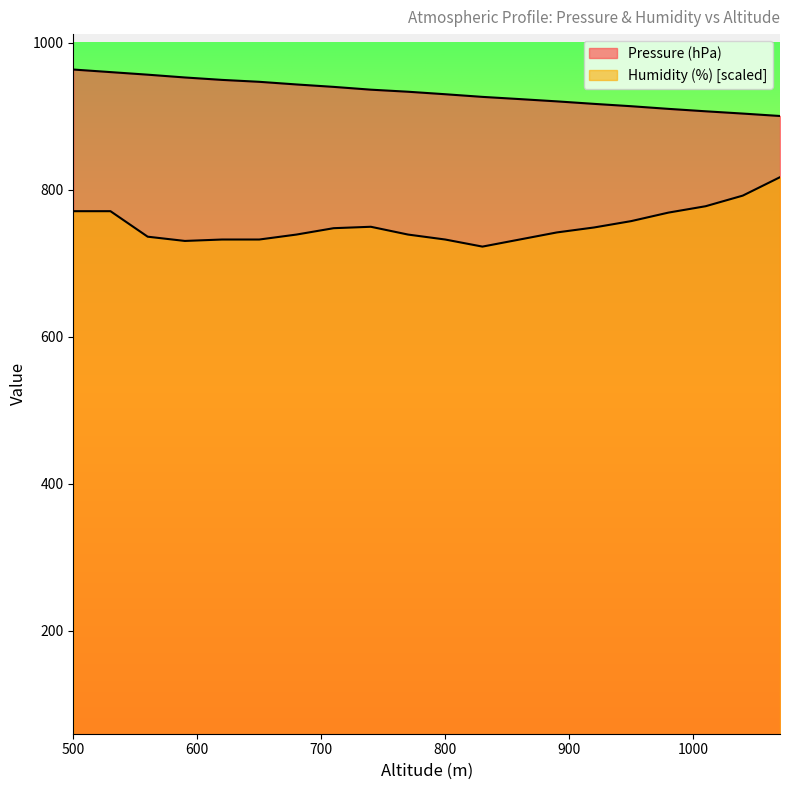

What is the difference between the maximum and minimum values in the Humidity (%) series?

94.4